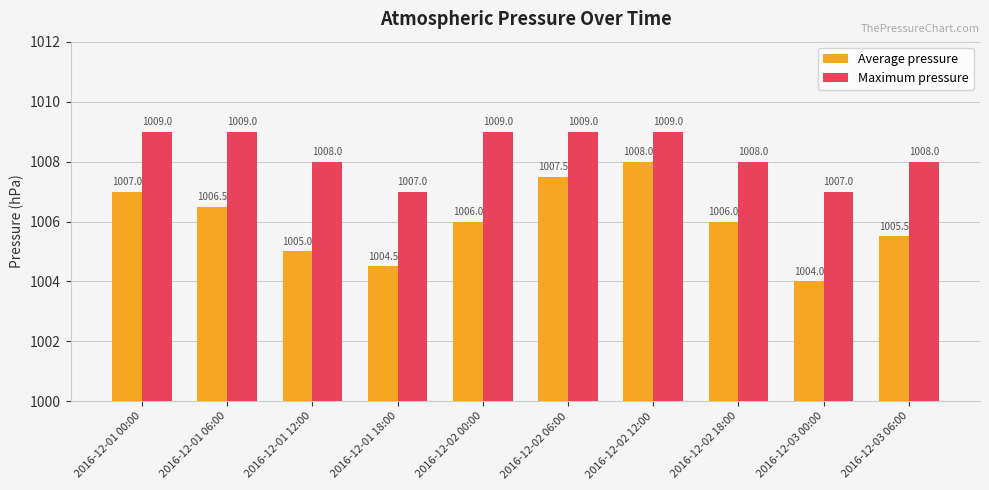

Reading left to right, extract all data points from this chart.

Average pressure: 1007.0	1006.5	1005.0	1004.5	1006.0	1007.5	1008.0	1006.0	1004.0	1005.5
Maximum pressure: 1009.0	1009.0	1008.0	1007.0	1009.0	1009.0	1009.0	1008.0	1007.0	1008.0